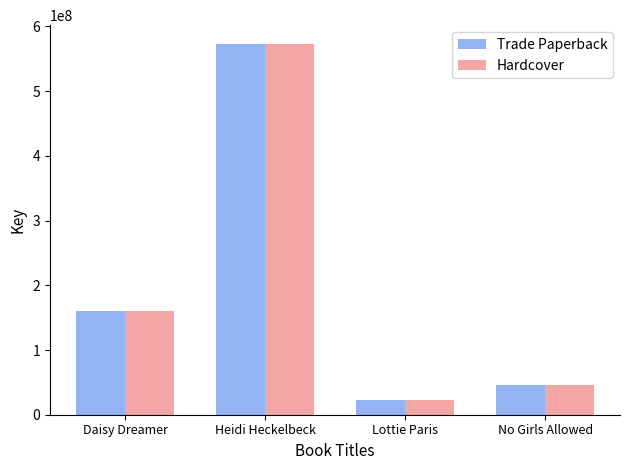

How many bars are there in total?

8